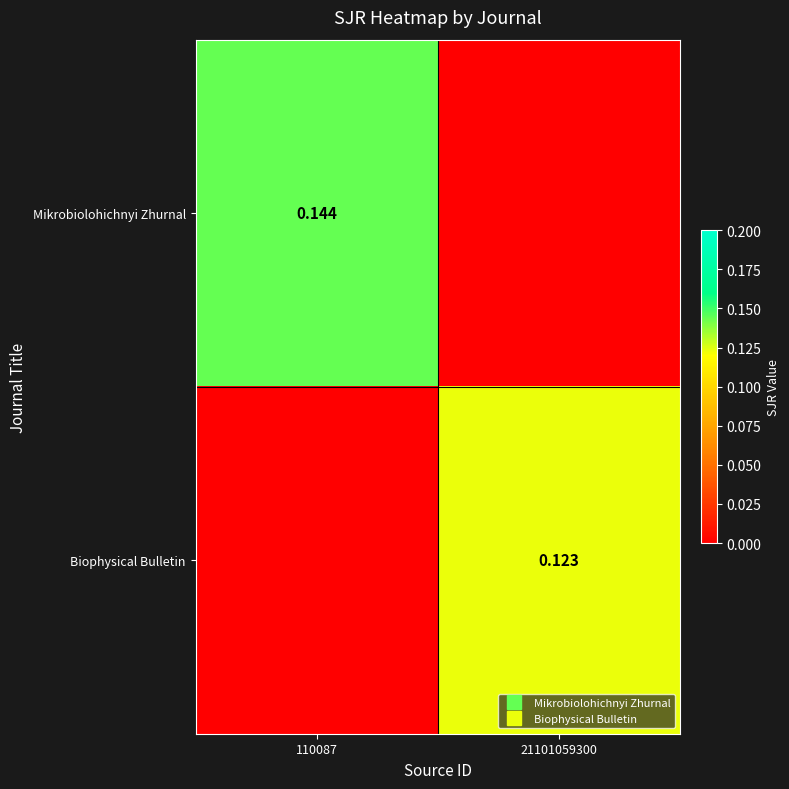

What is the average value of the Mikrobiolohichnyi Zhurnal series?

0.1